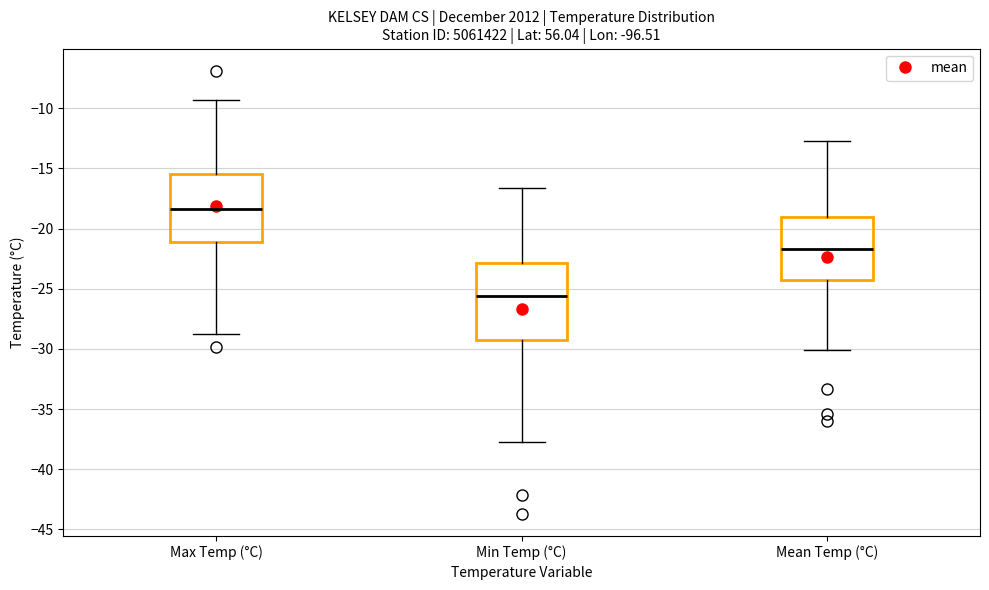

Where does the median line of the box for Mean Temp (°C) sit on the y-axis? The values are not printed on the chart, so give them approximately, as read against the axis.

-21.5